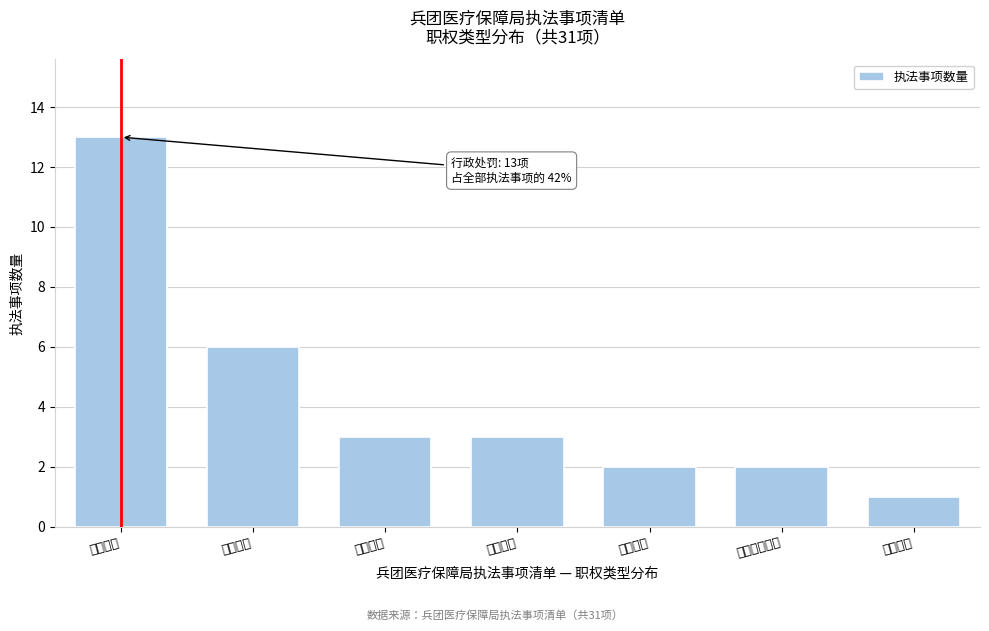

Reading right to left, what are all the values shown in this chart?

1	2	2	3	3	6	13